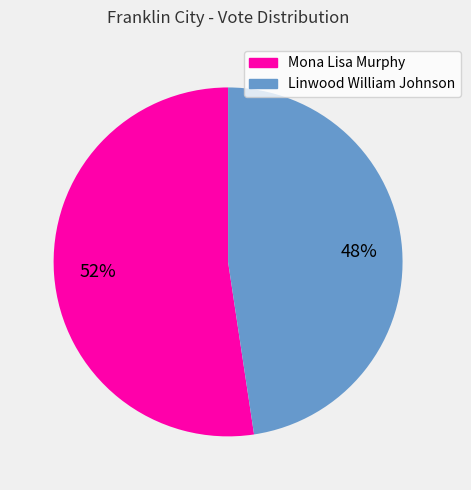

Which slice is the smallest?

Linwood William Johnson